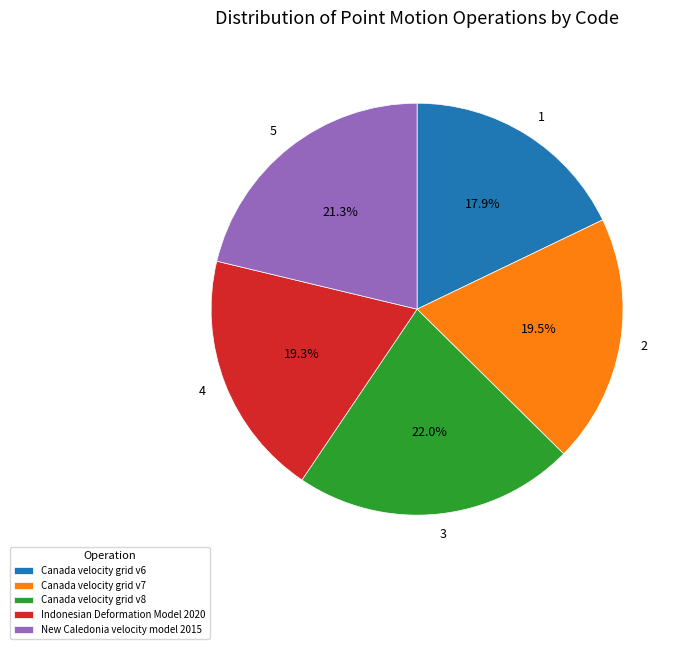

To the nearest percent, what is the combined percentage of Indonesian Deformation Model 2020 and Canada velocity grid v7?

39%